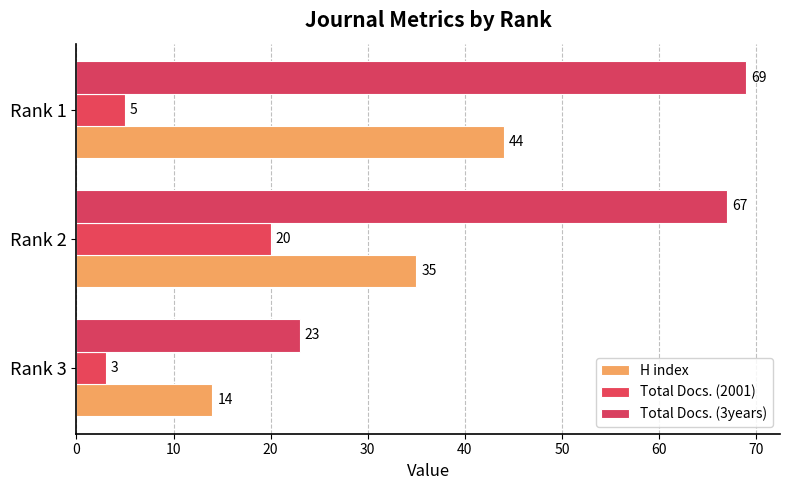

How many categories are shown in the chart?

3